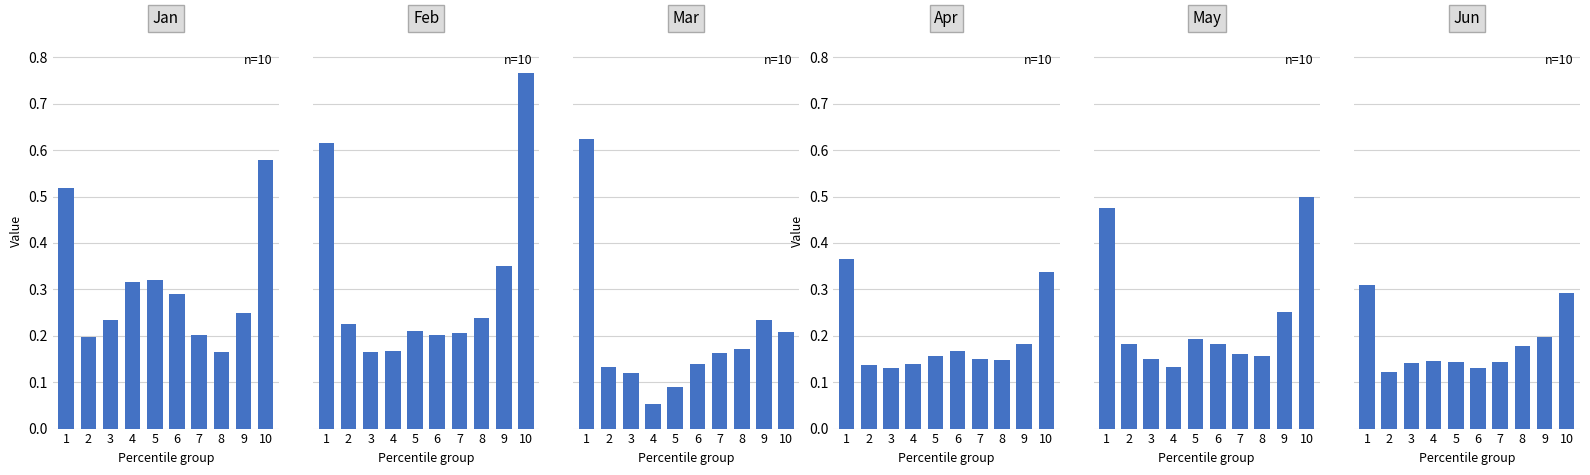

Which series has the widest spread of values?

Feb